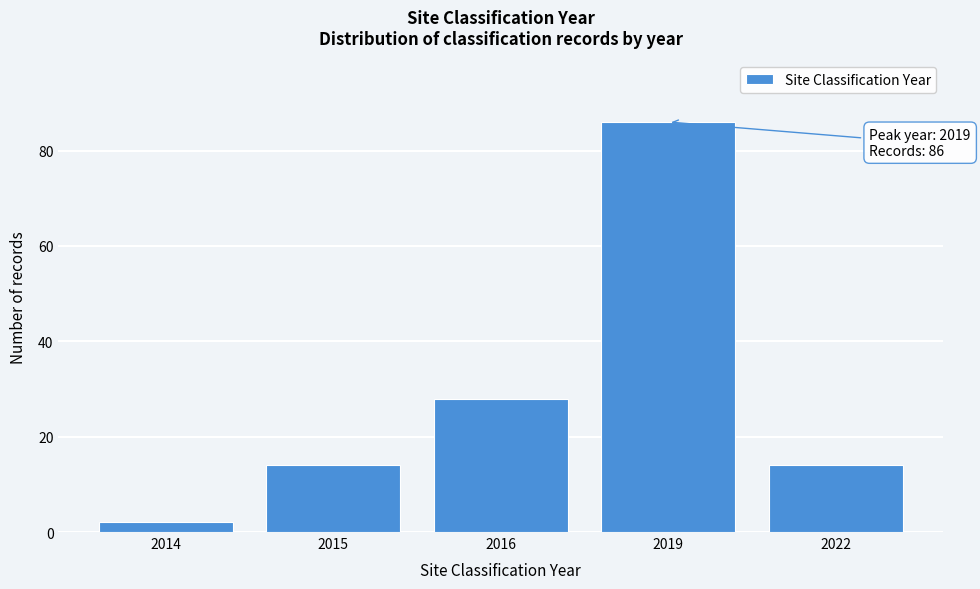

Reading left to right, what are all the values shown in this chart?

2014=2	2015=14	2016=28	2019=86	2022=14